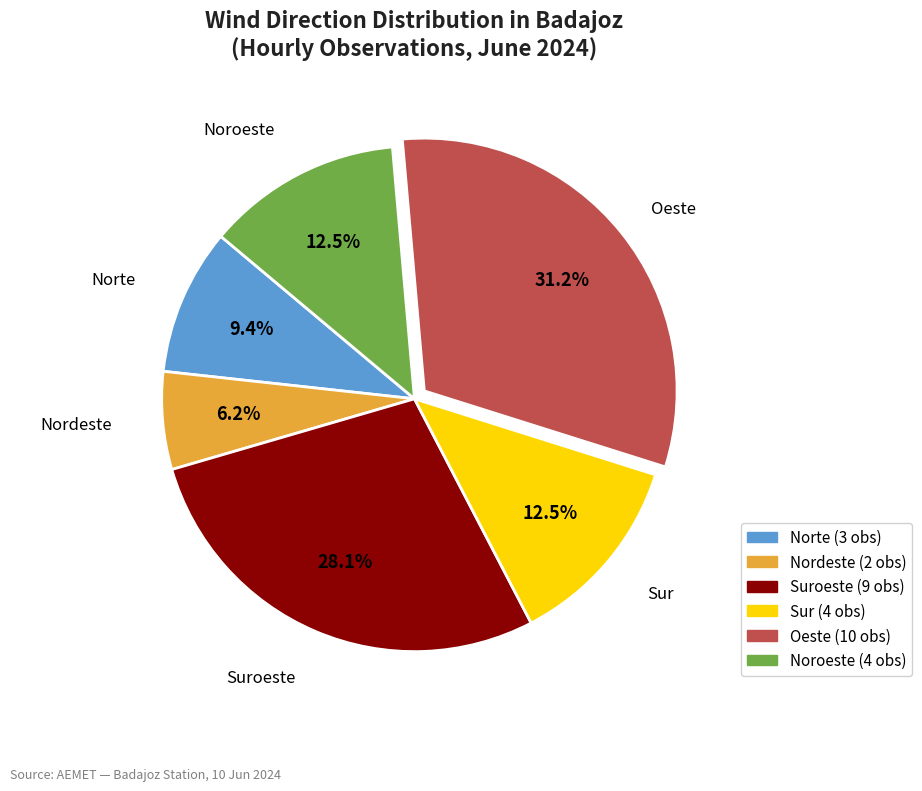

Count the number of slices in the pie.

6